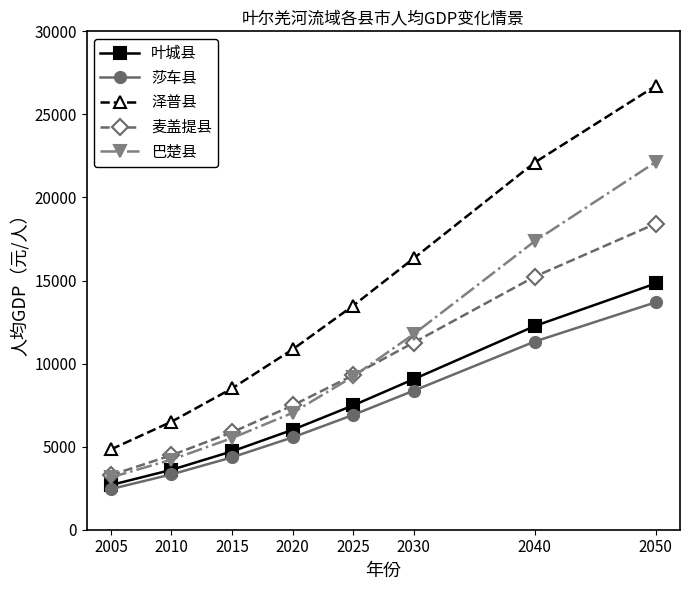

Is it true that 叶城县 equals 6015 at 2020?

True